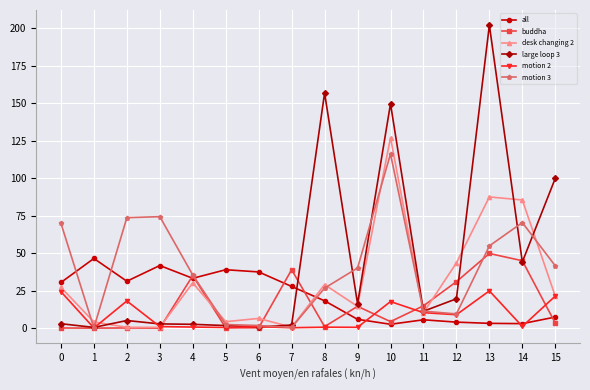

What is the sum of the large loop 3 values at 15 and 3?

103.0